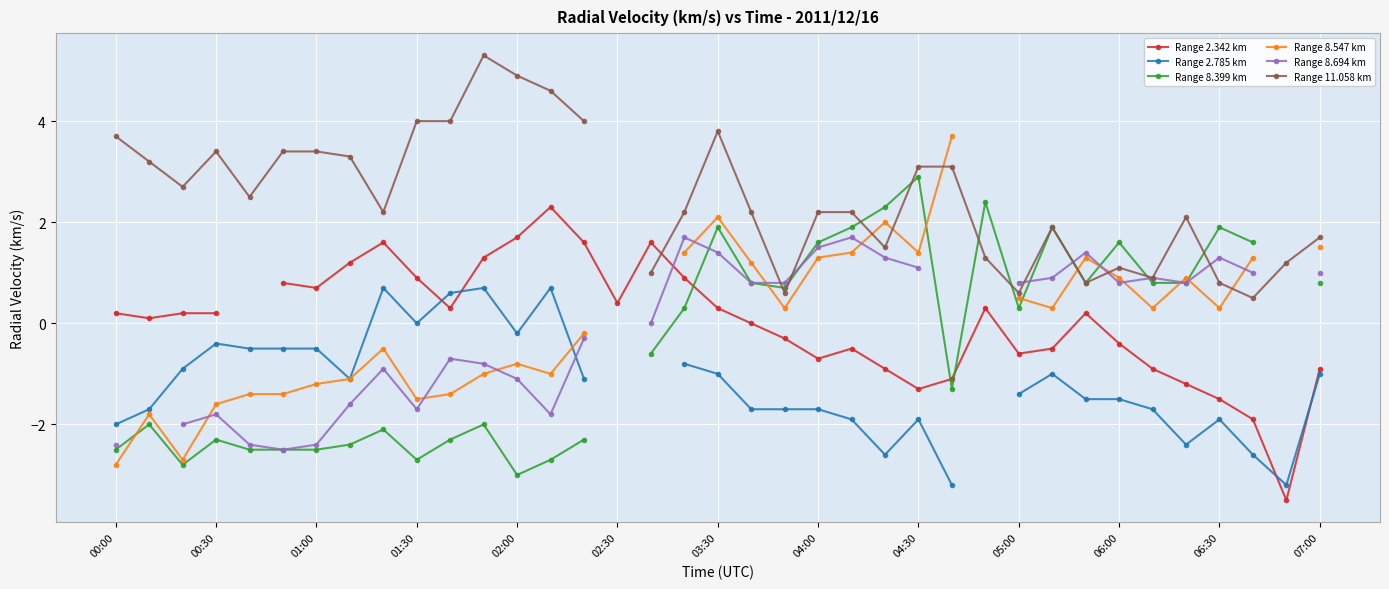

The value of Range 8.547 km at 14 is -0.2. True or false?

True